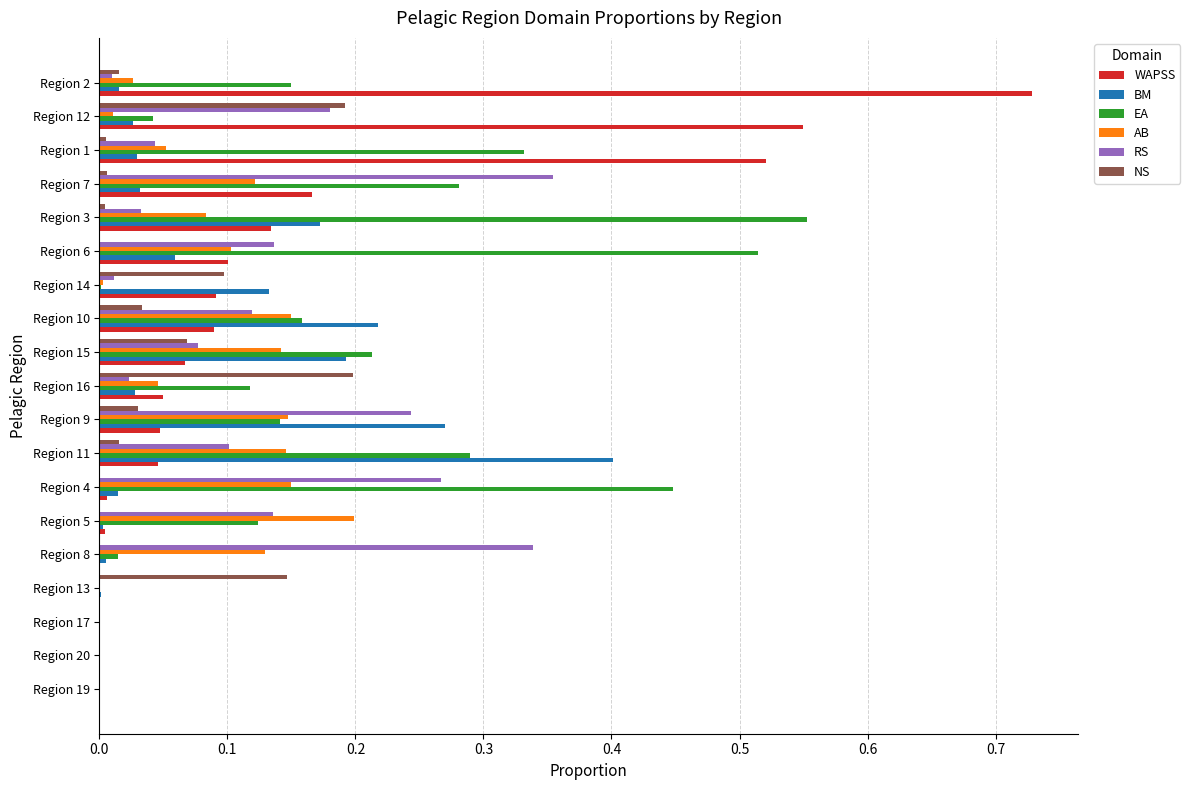

The NS series shows 0.0 at Region 5. True or false?

True